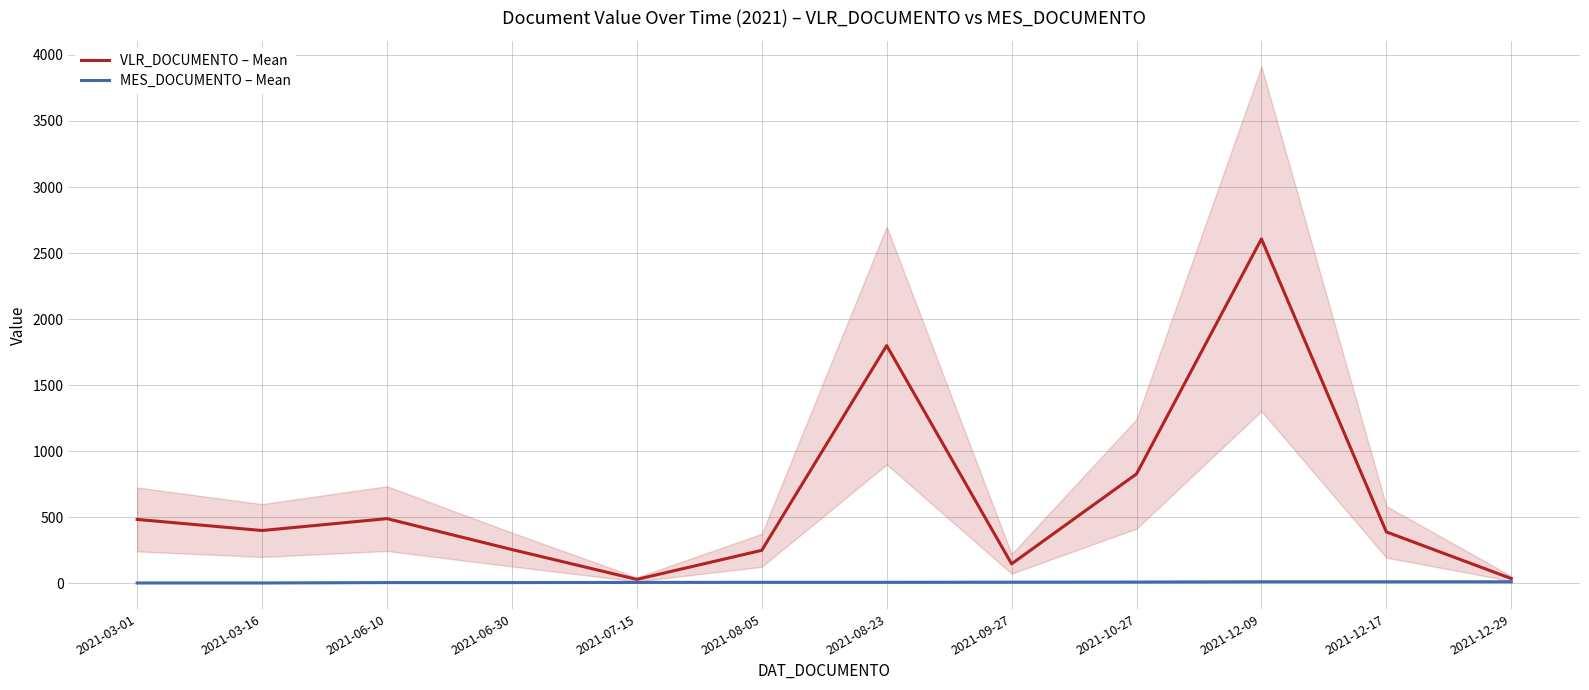

Rank the categories by VLR_DOCUMENTO – Mean value from lowest to highest.

2021-07-15, 2021-12-29, 2021-09-27, 2021-08-05, 2021-06-30, 2021-12-17, 2021-03-16, 2021-03-01, 2021-06-10, 2021-10-27, 2021-08-23, 2021-12-09